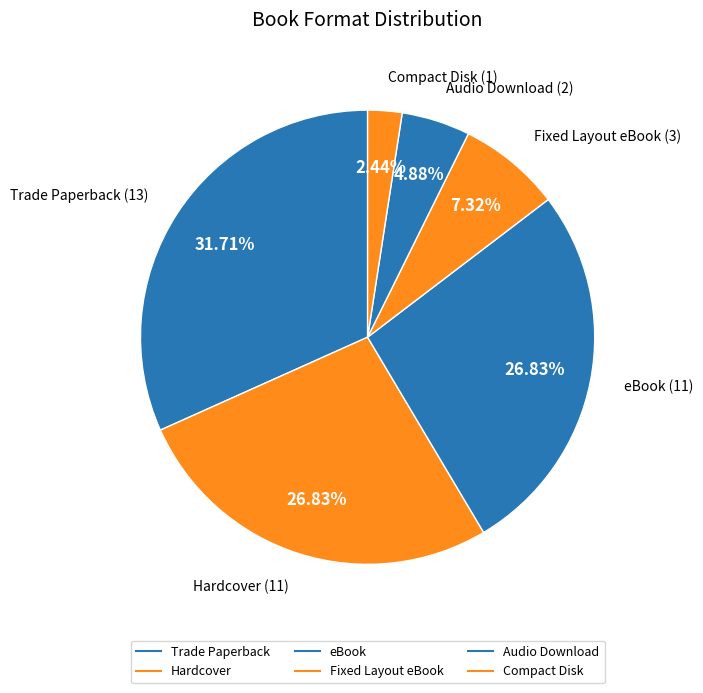

Is Audio Download the majority of the pie?

No